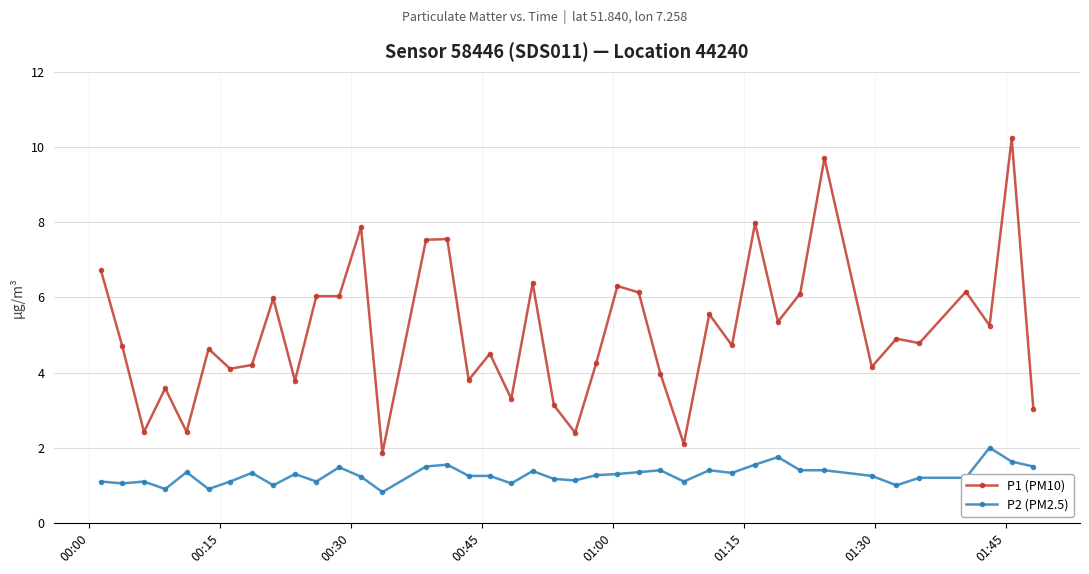

What is the lowest value of the P2 (PM2.5) series?

0.8